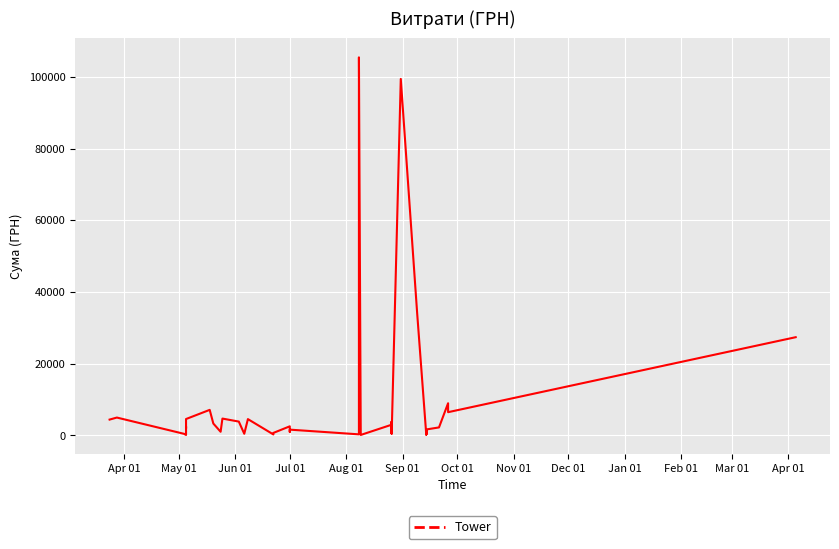

How many data points are less than 2540?

19